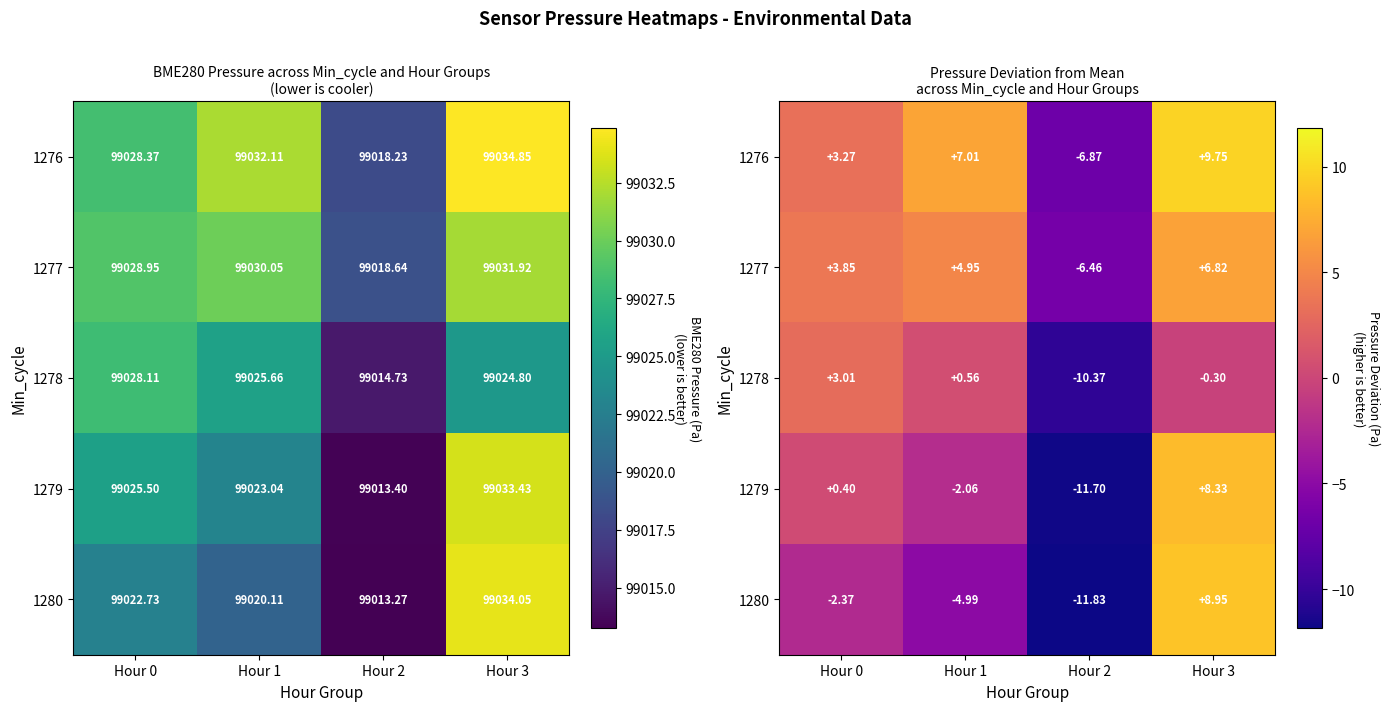

Read the 1276 value at Hour 1.

7.0